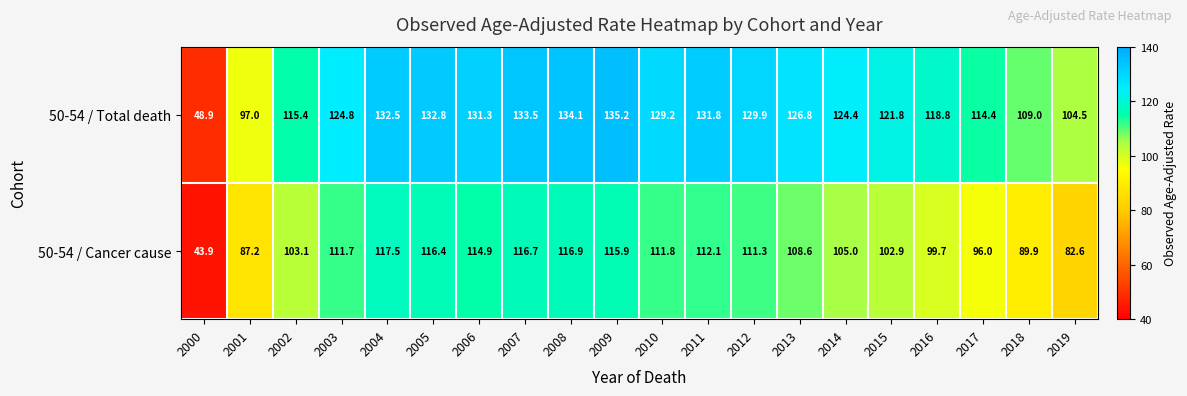

Where does the 50-54 / Total death series first go above 126?

2004